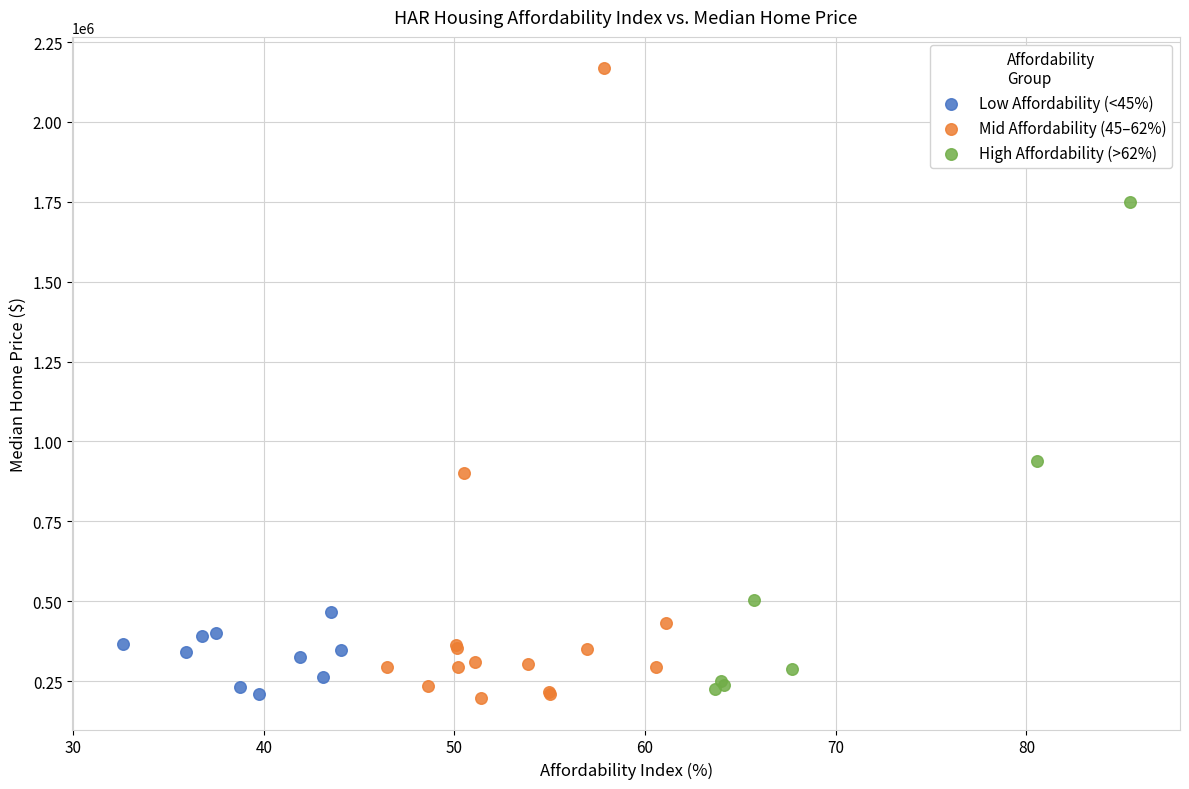

Which series contains the highest Y value?

Mid Affordability (45–62%)